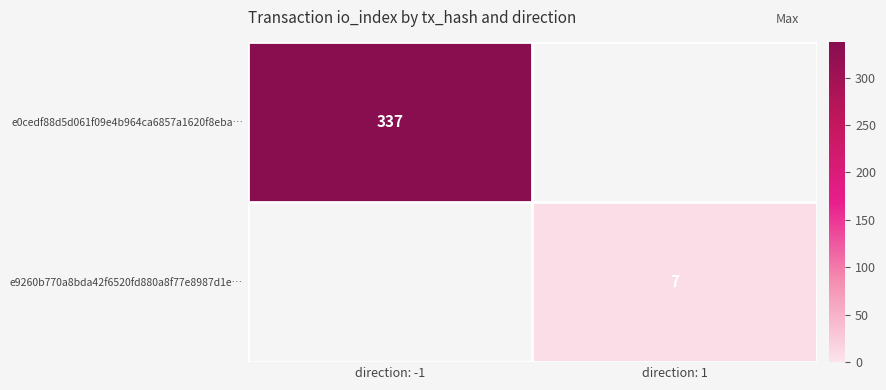

True or false: e0cedf88d5d061f09e4b964ca6857a1620f8eba… has a value of 487 at direction: -1.

False